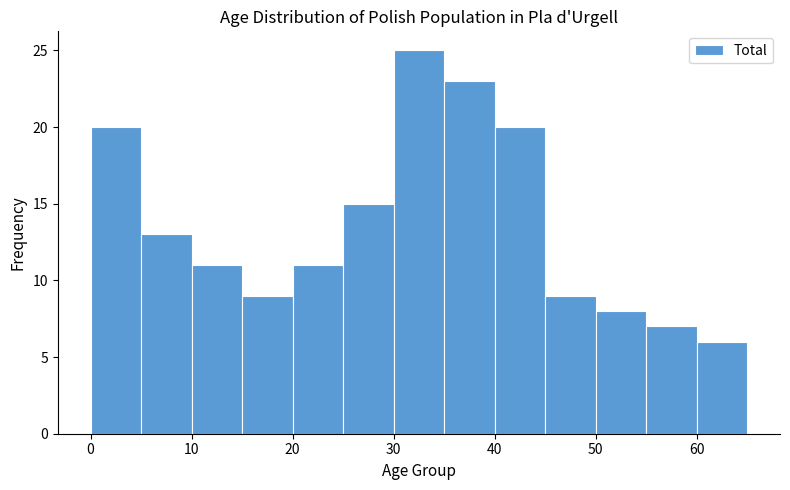

Which range on the x-axis has the tallest bar?

30 to 35